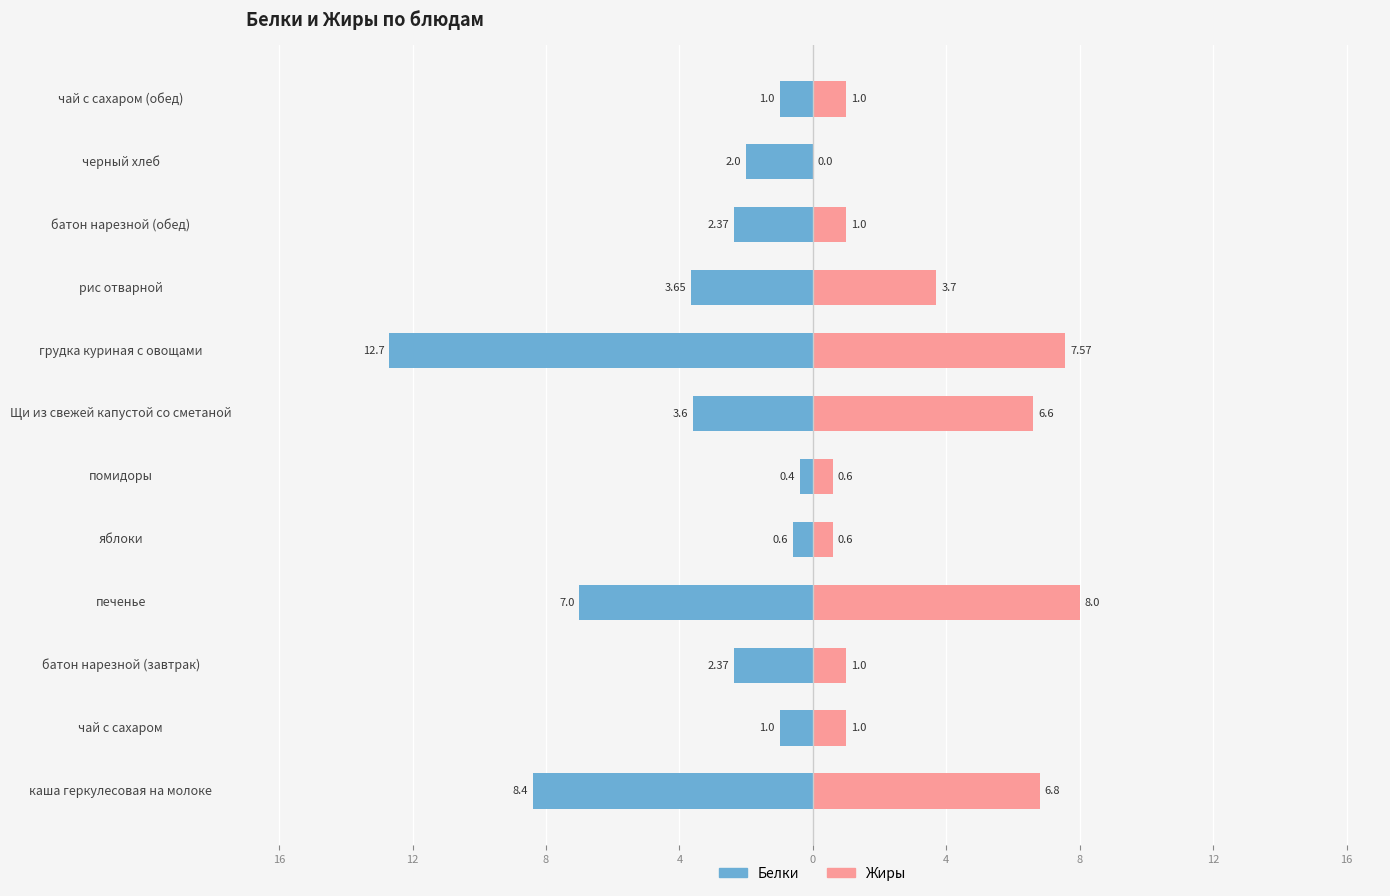

What is the value of the Белки bar at the 4th from the left?

-7.0